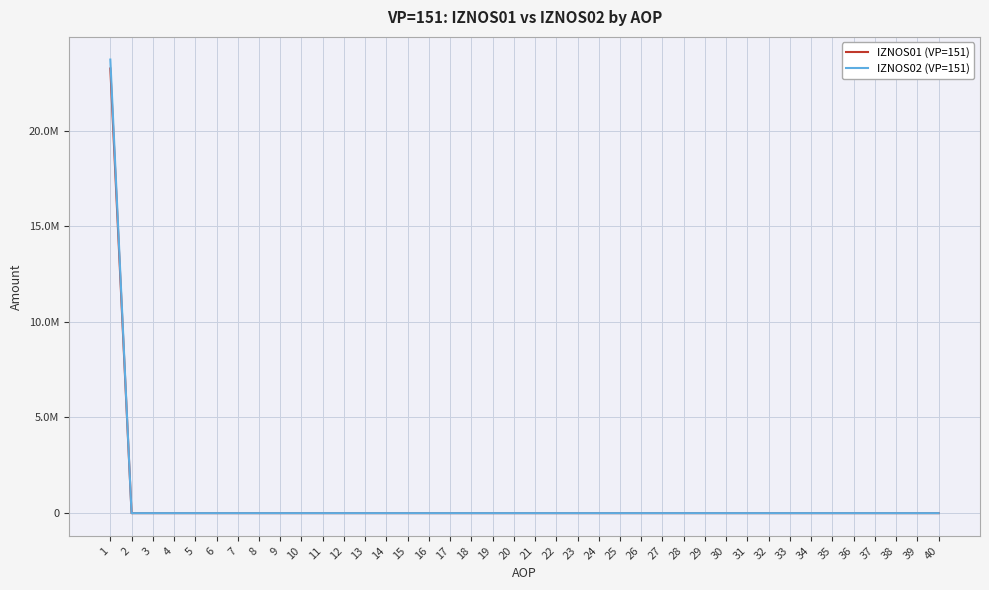

Is this an area chart (filled region under the line)?

No